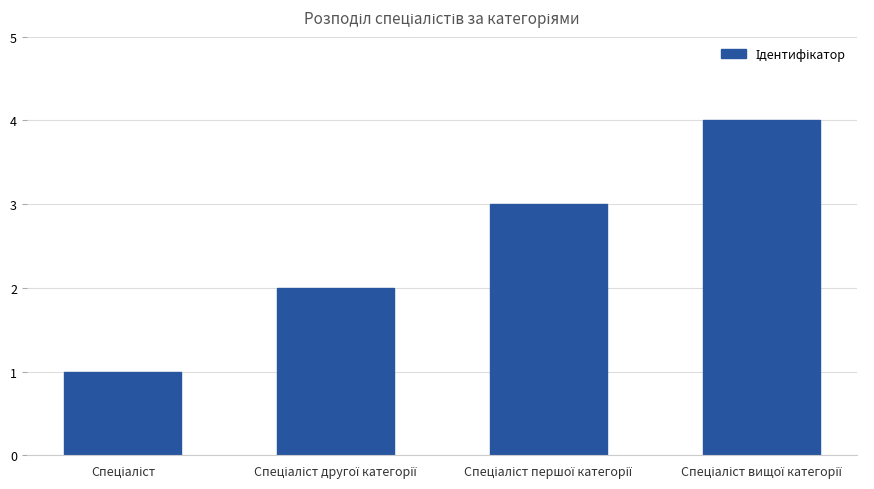

How many data points are less than 3?

2